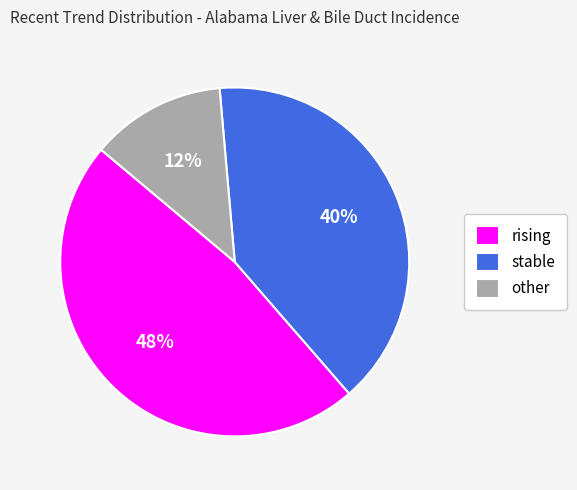

Do rising and stable together represent more than half of the pie?

Yes